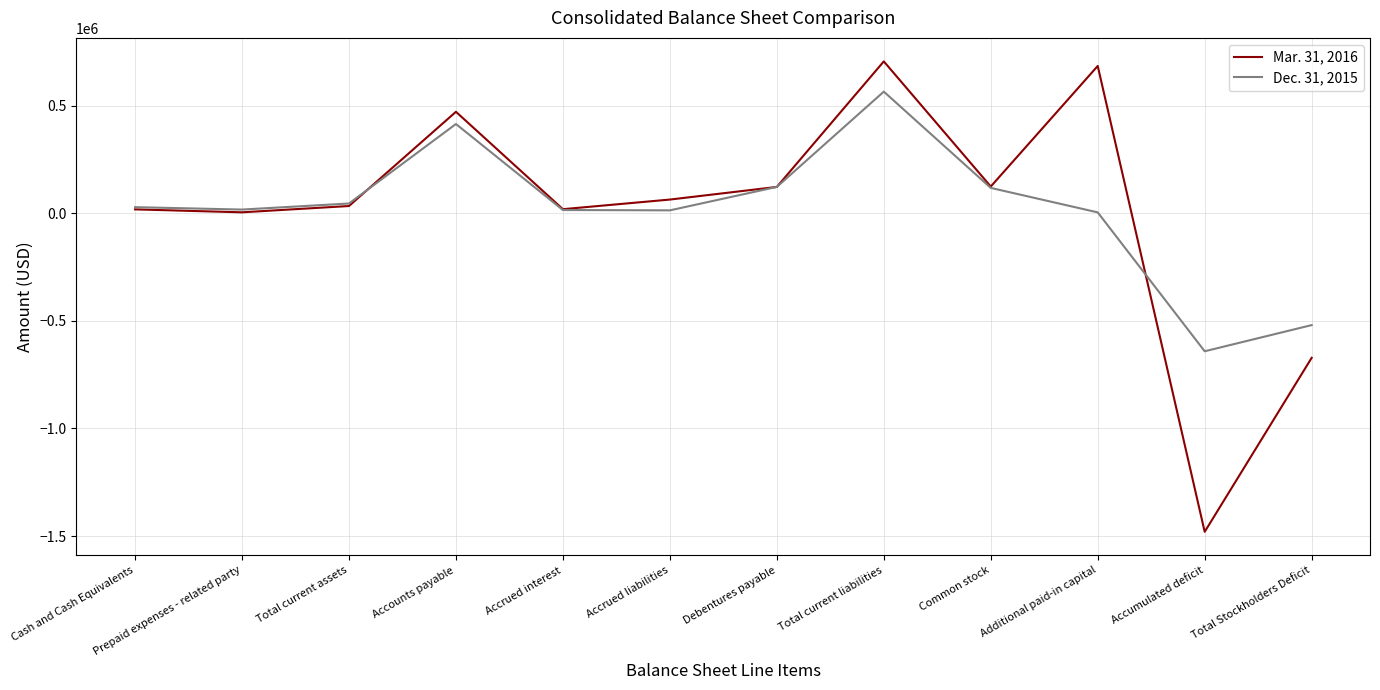

Is the value of Dec. 31, 2015 at Additional paid-in capital greater than the value of Mar. 31, 2016 at Total current liabilities?

No